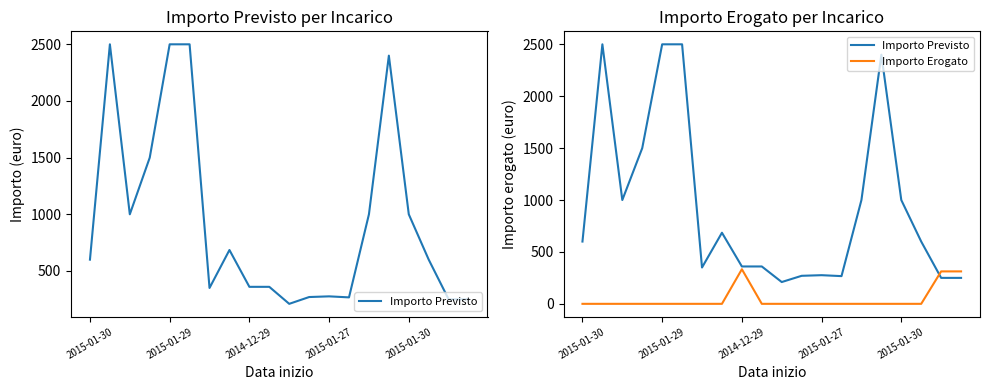

How many lines are shown in the chart?

2